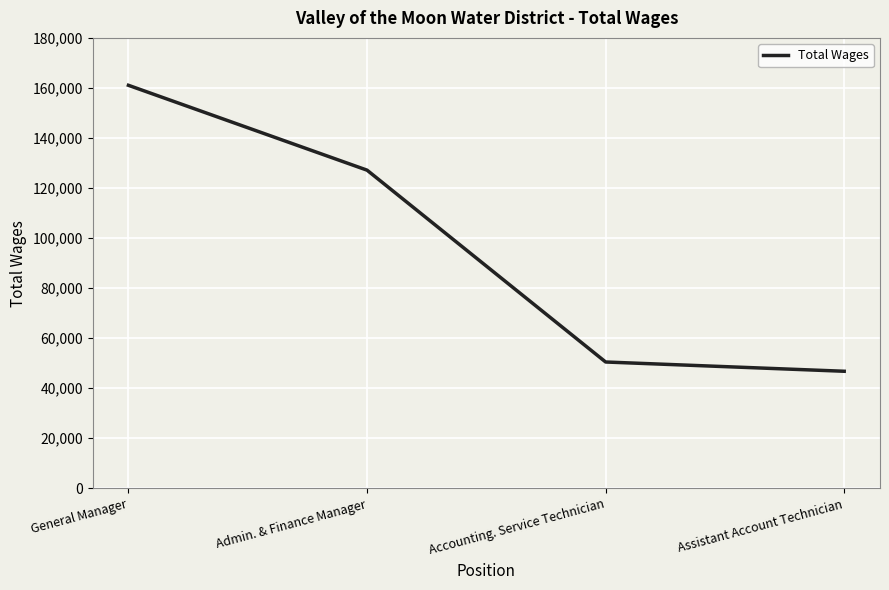

List the labels in order of value, smallest first.

Assistant Account Technician, Accounting. Service Technician, Admin. & Finance Manager, General Manager